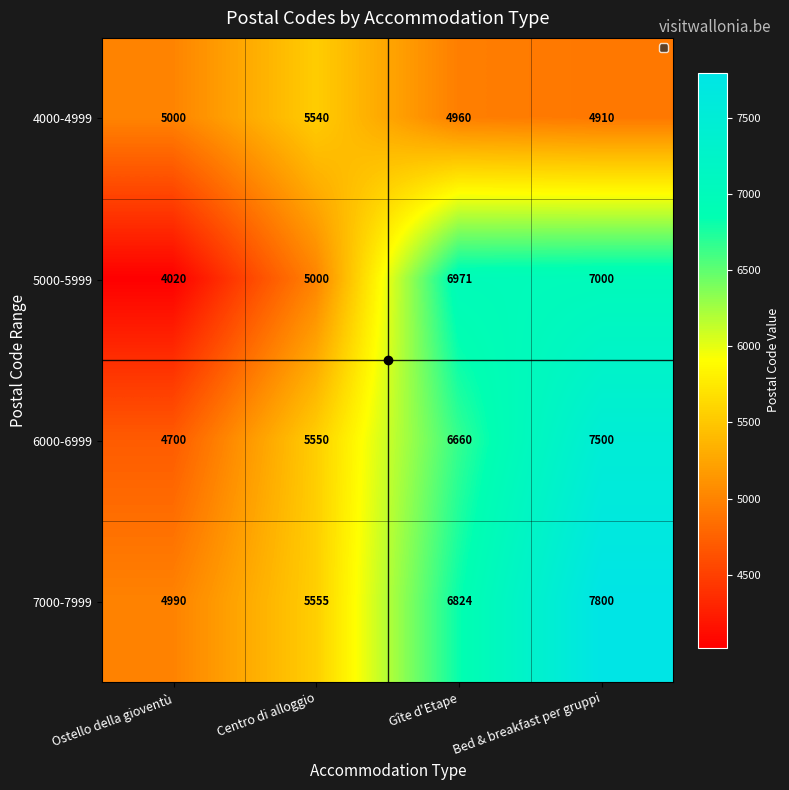

How many distinct data groups are displayed?

4